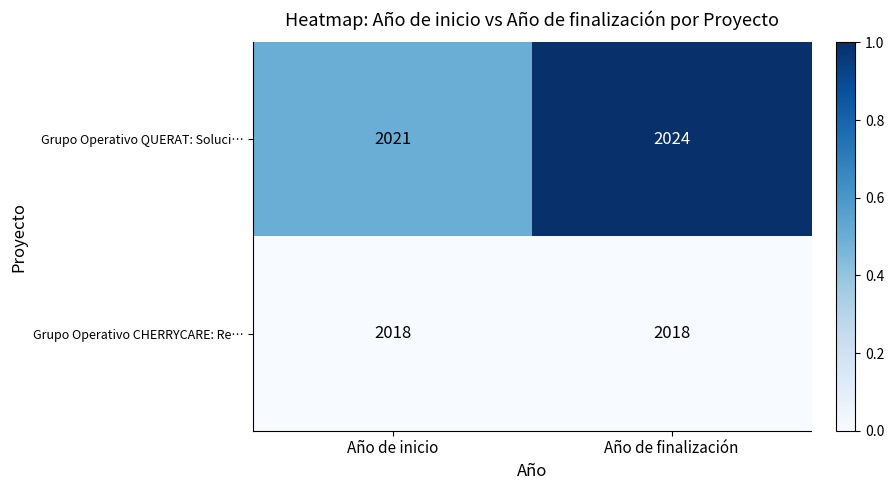

Reading left to right, what are all the values shown in this chart?

Grupo Operativo QUERAT: Soluci…: Año de inicio=2021	Año de finalización=2024
Grupo Operativo CHERRYCARE: Re…: Año de inicio=2018	Año de finalización=2018